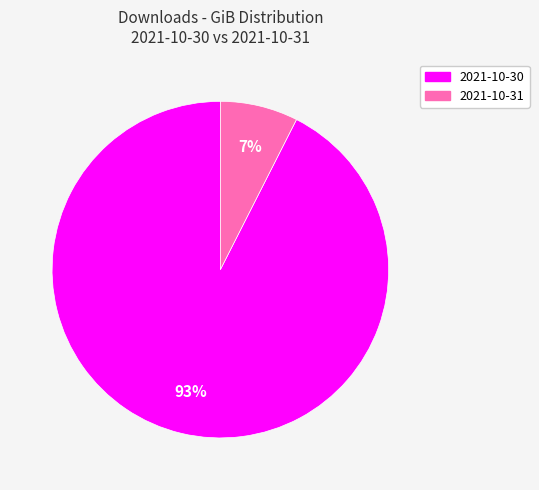

How many segments does this pie chart have?

2